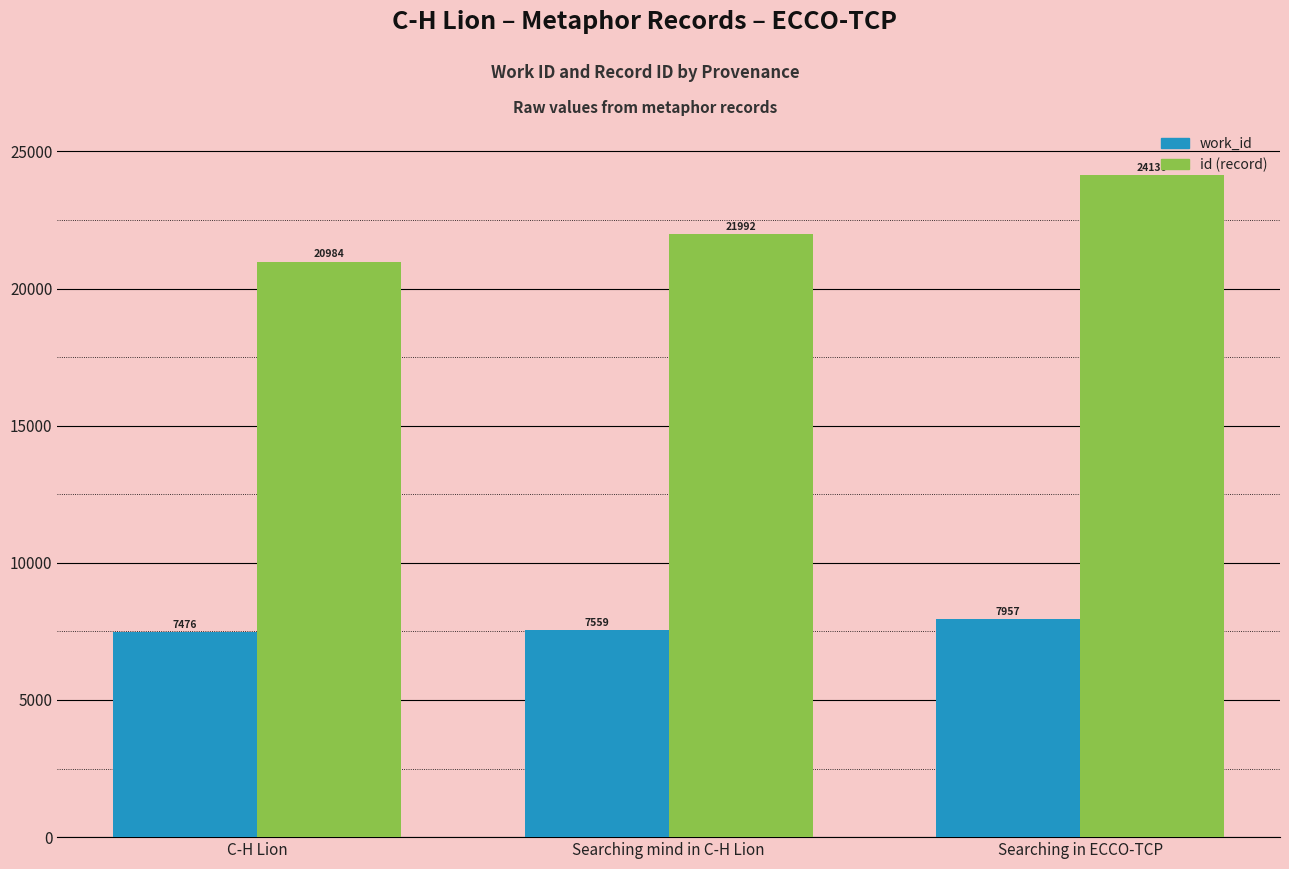

At which category is the sum across all series the highest?

Searching in ECCO-TCP